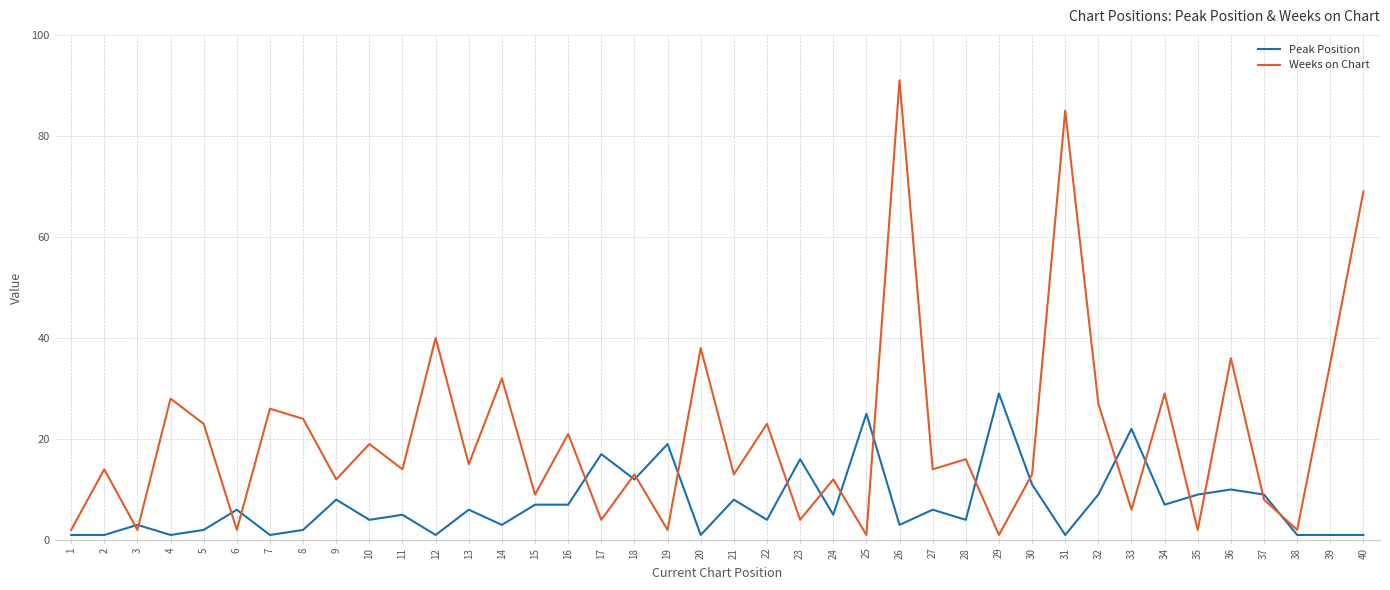

What is the difference between the maximum and minimum values in the Weeks on Chart series?

90